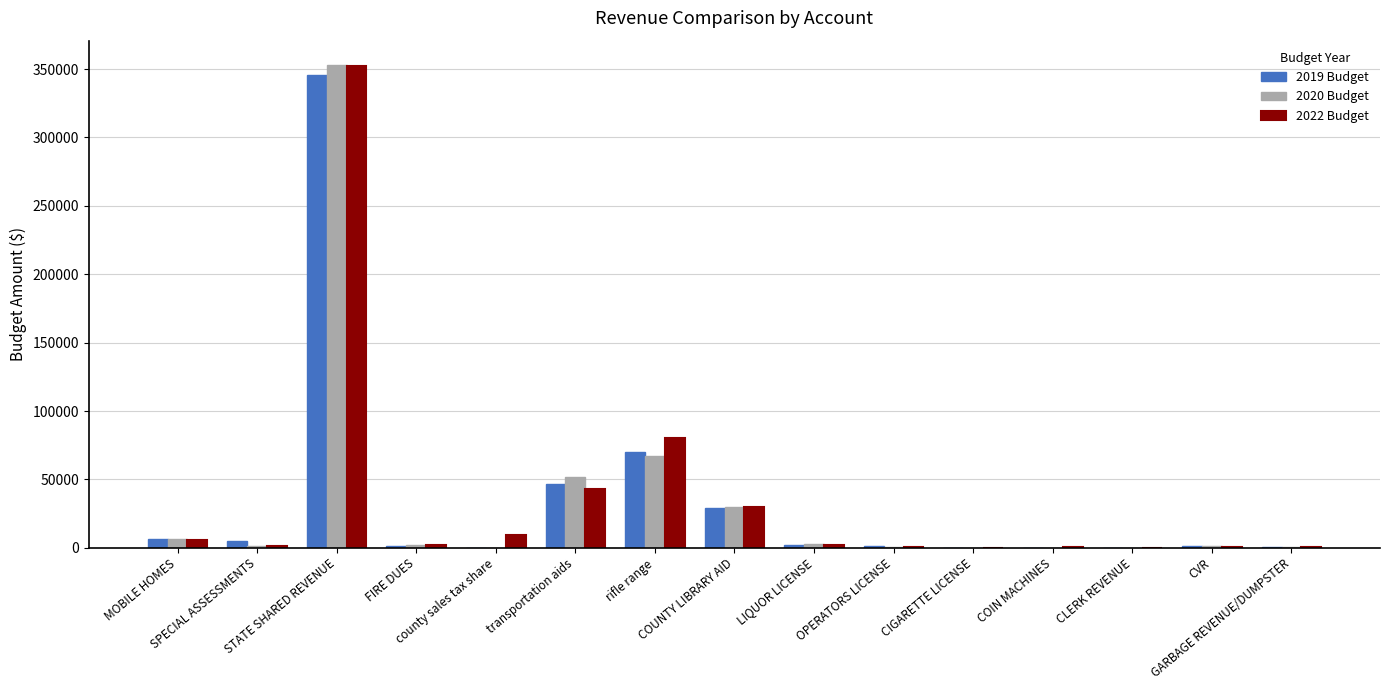

What is the maximum value for 2019 Budget?

345751.6